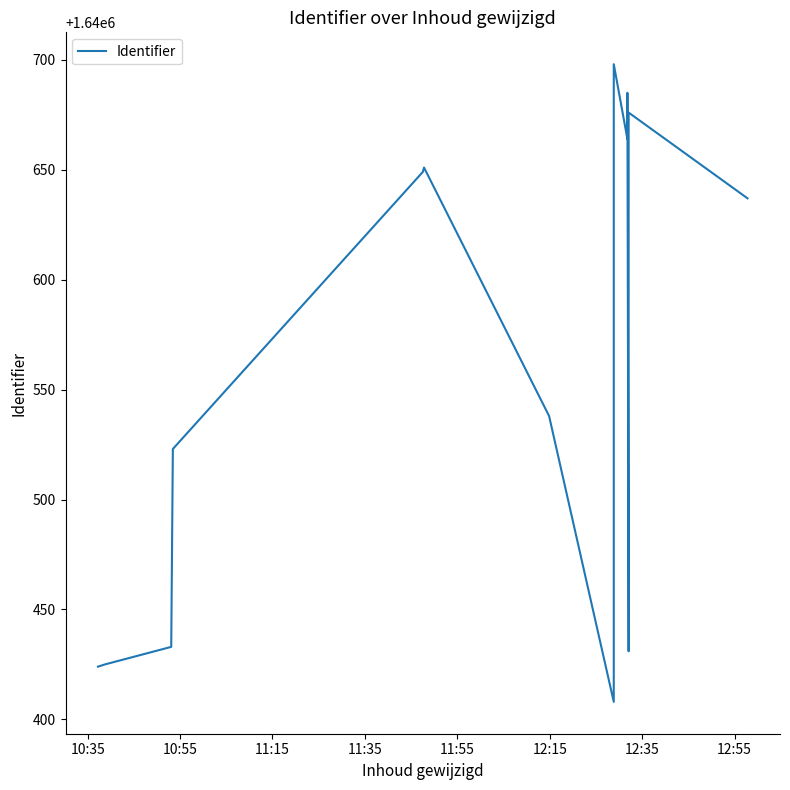

Does the chart display data point markers on the line(s)?

No